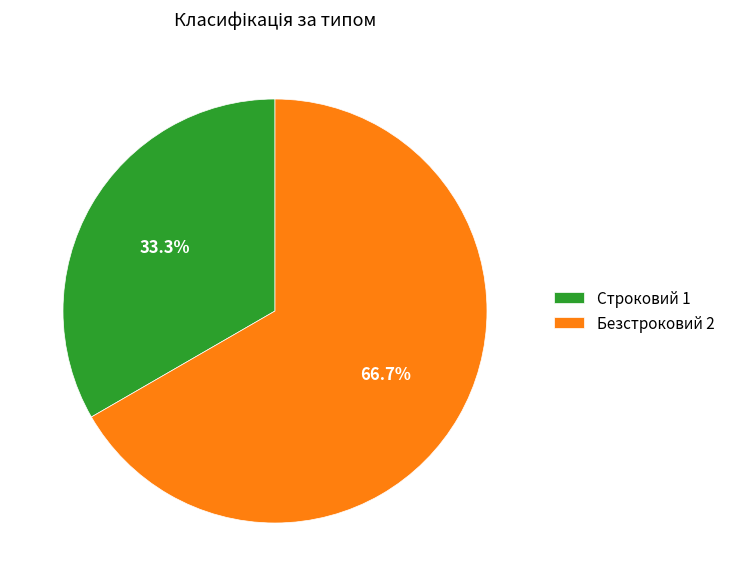

To the nearest percent, what percentage of the pie is Строковий?

33%